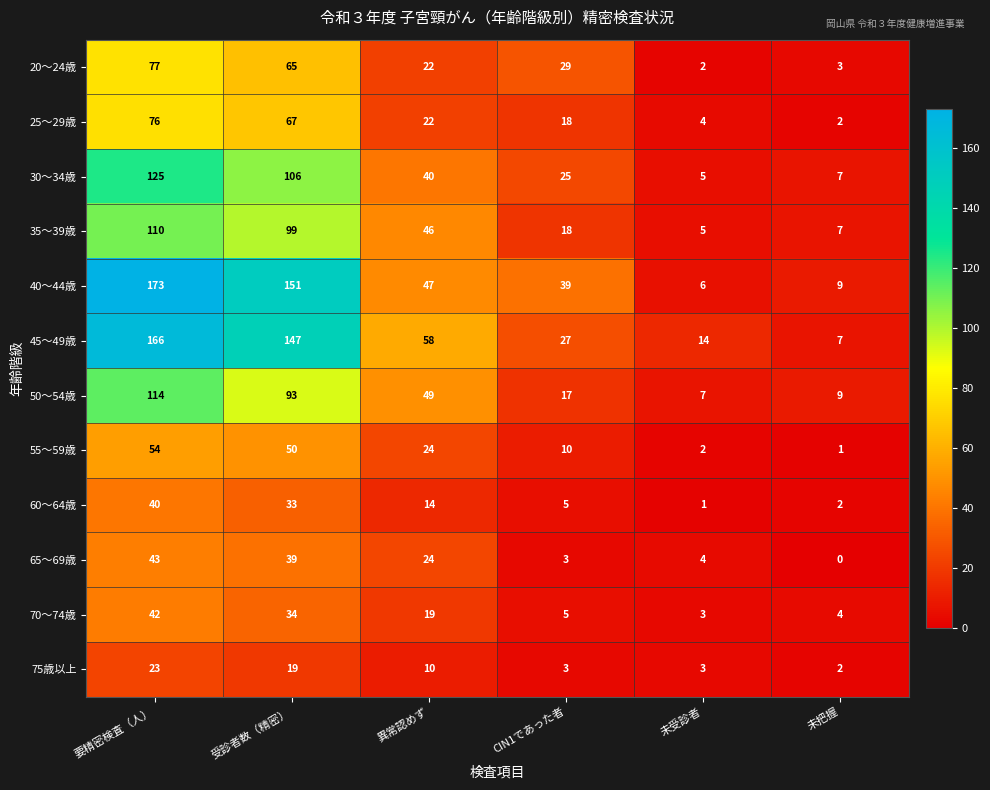

What is the total value across all series at 異常認めず?

375